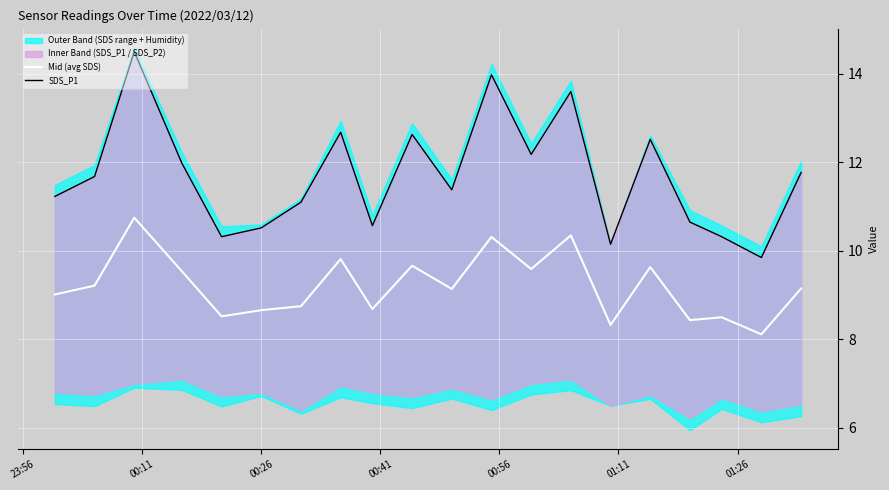

What is the minimum value for Mid (avg SDS)?

8.1